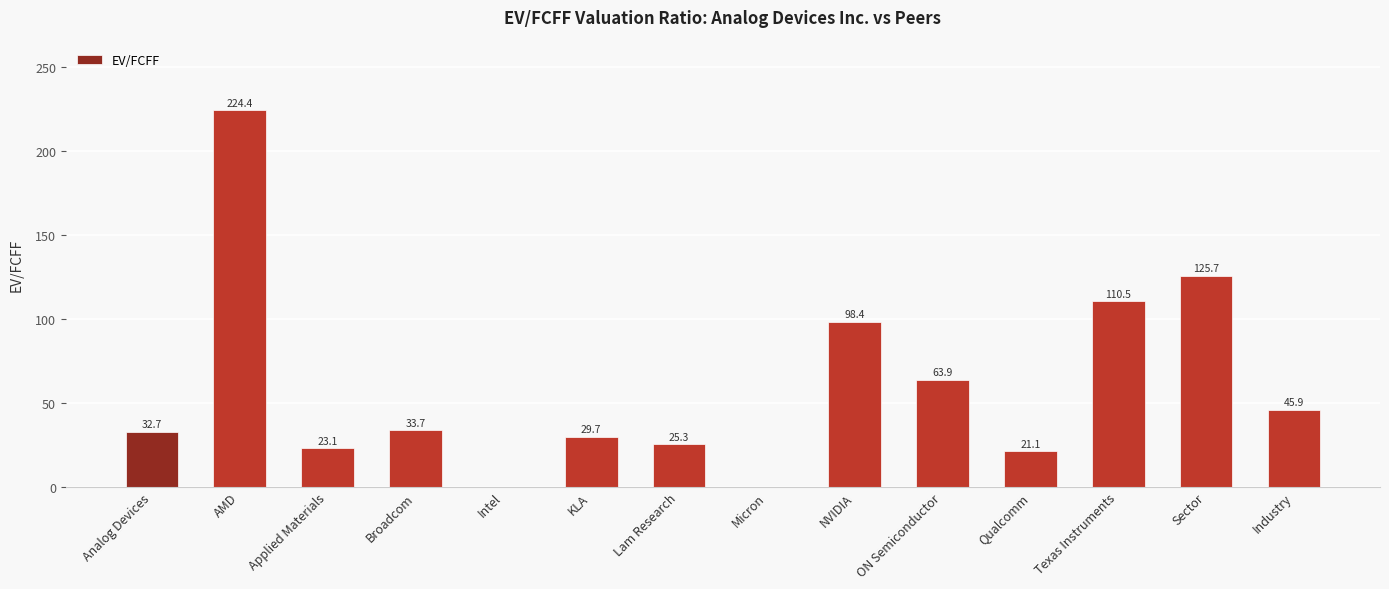

What is the change in value from Intel to KLA?

+29.7